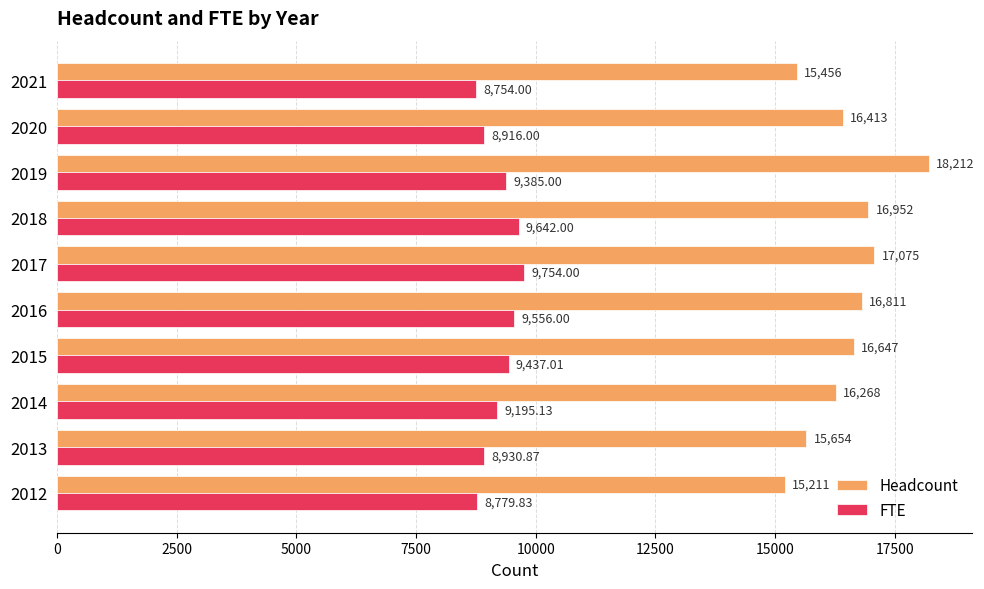

Rank the series by their average value, from highest to lowest.

Headcount, FTE